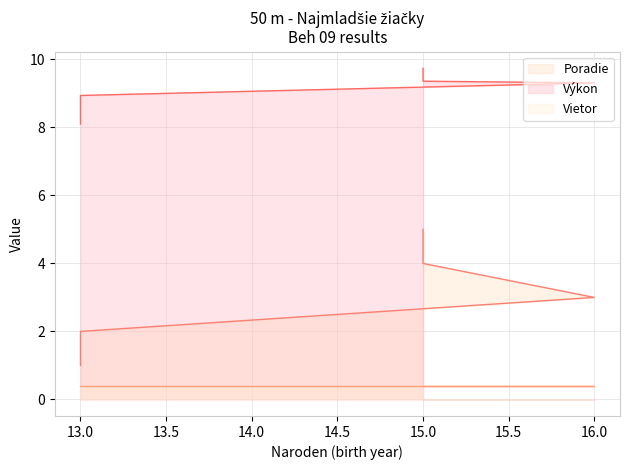

What is the sum of all Výkon values?

45.5